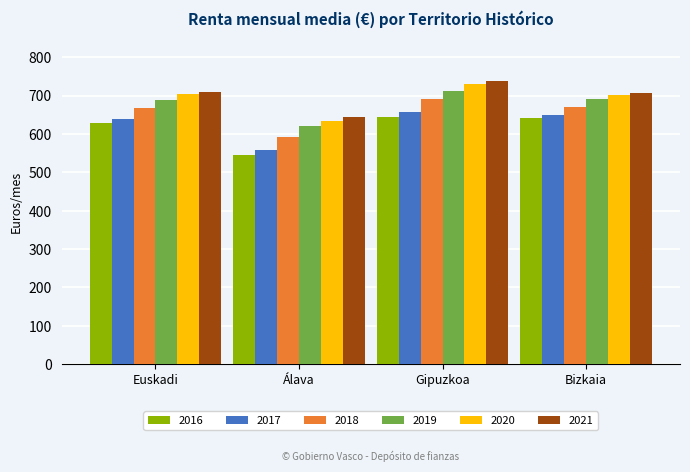

Which category has the lowest value across all series?

Álava